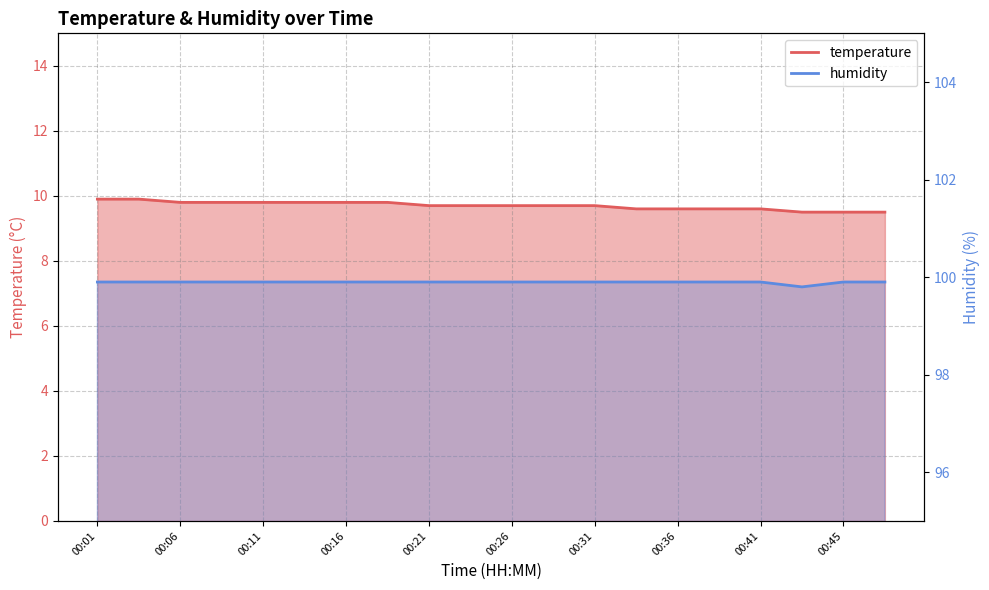

Count the temperature values in the range 9 to 10.

20